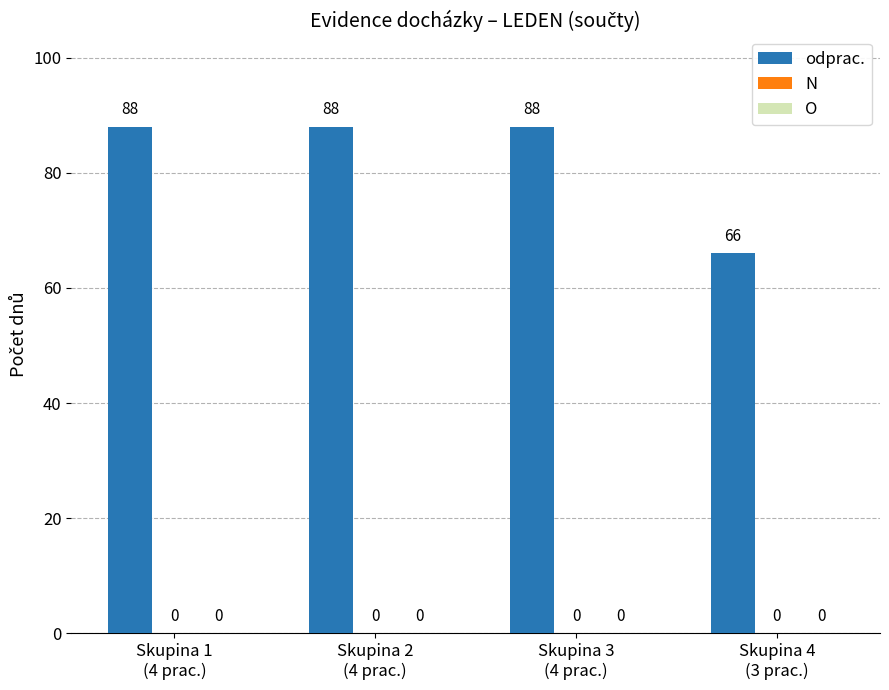

What position from the right is Skupina 3
(4 prac.)?

2